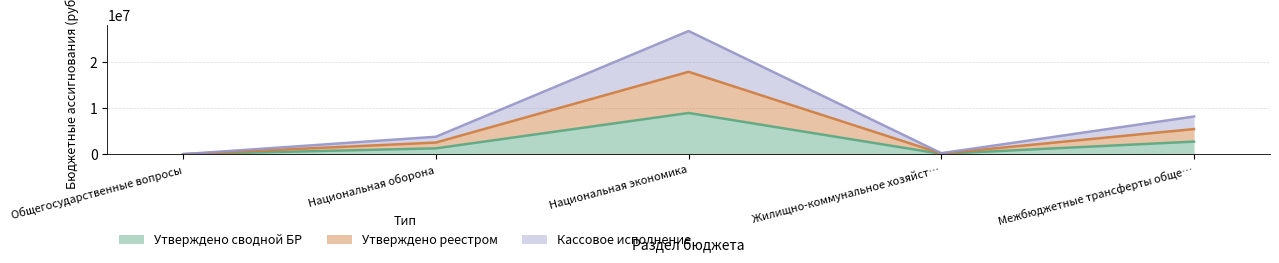

How many lines are shown in the chart?

3